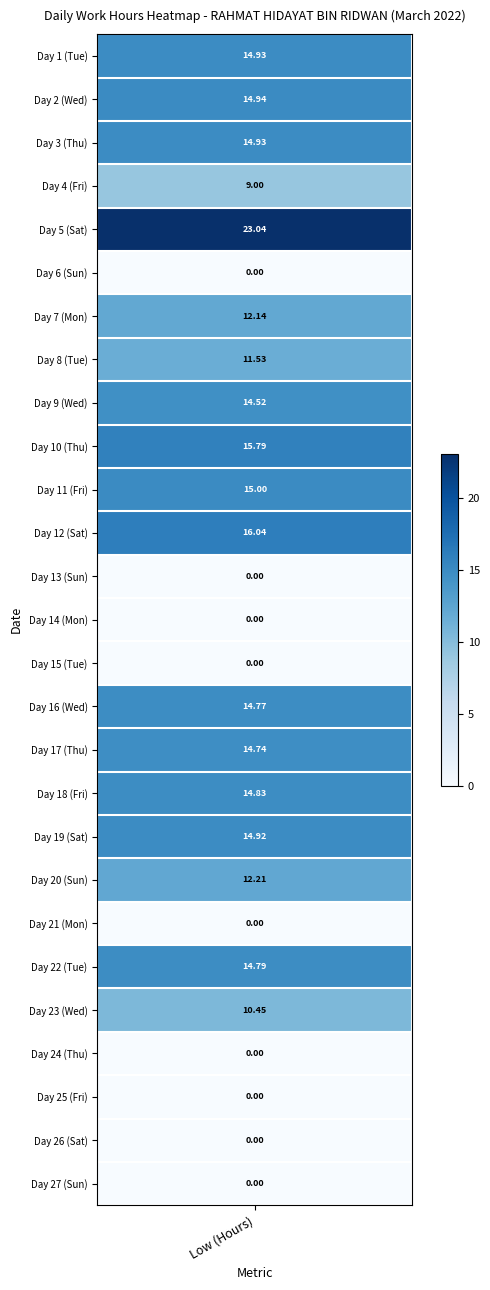

What is the change in value from 4 to 24?

-23.0